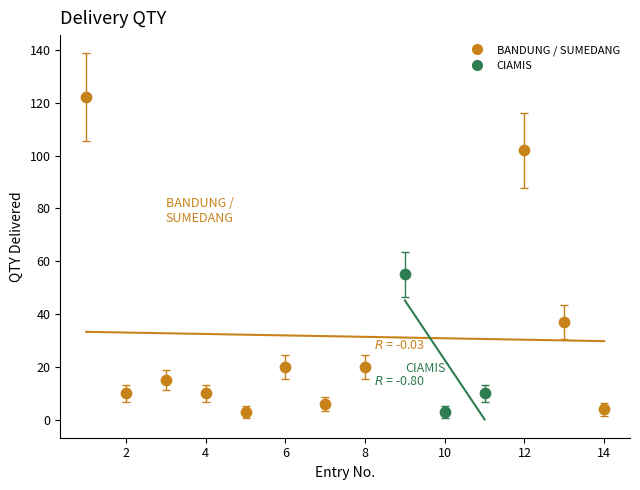

Which series contains the highest Y value?

BANDUNG / SUMEDANG